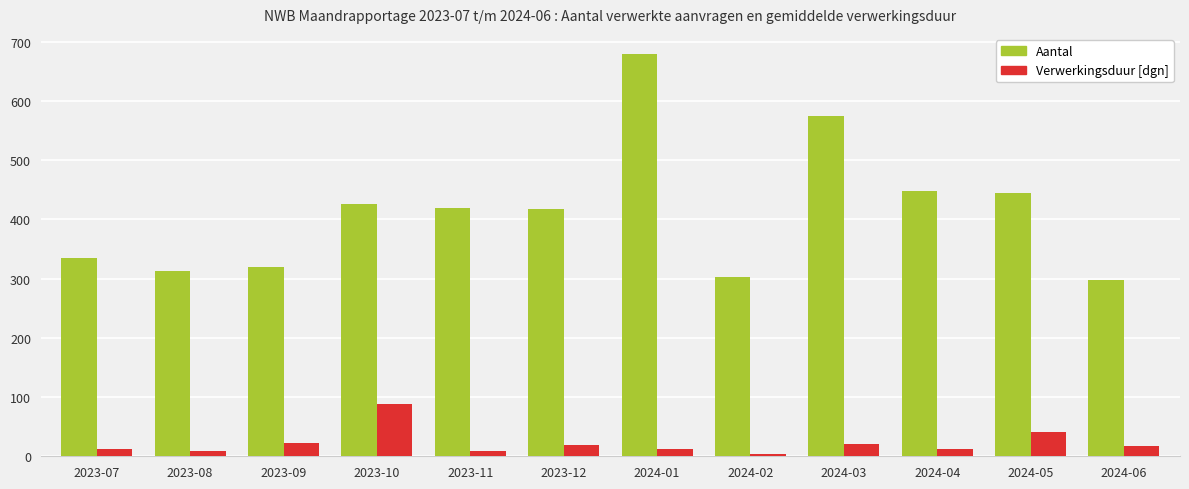

What is the sum of the Aantal values at 2024-06 and 2024-03?

871.0